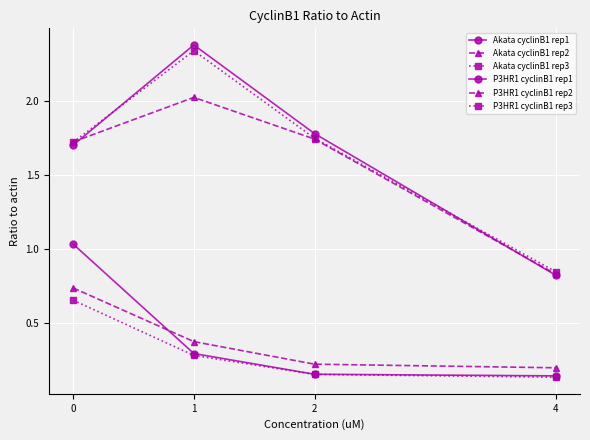

List the labels in order of Akata cyclinB1 rep1 value, largest first.

0, 1, 2, 4